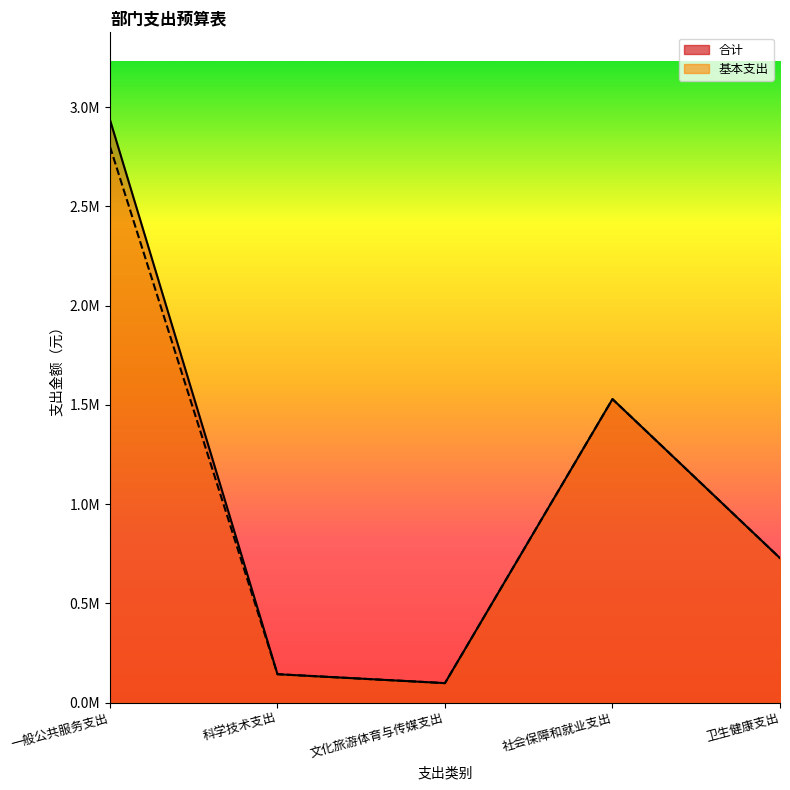

What is the difference between the maximum and minimum values in the 基本支出_line series?

2704006.2